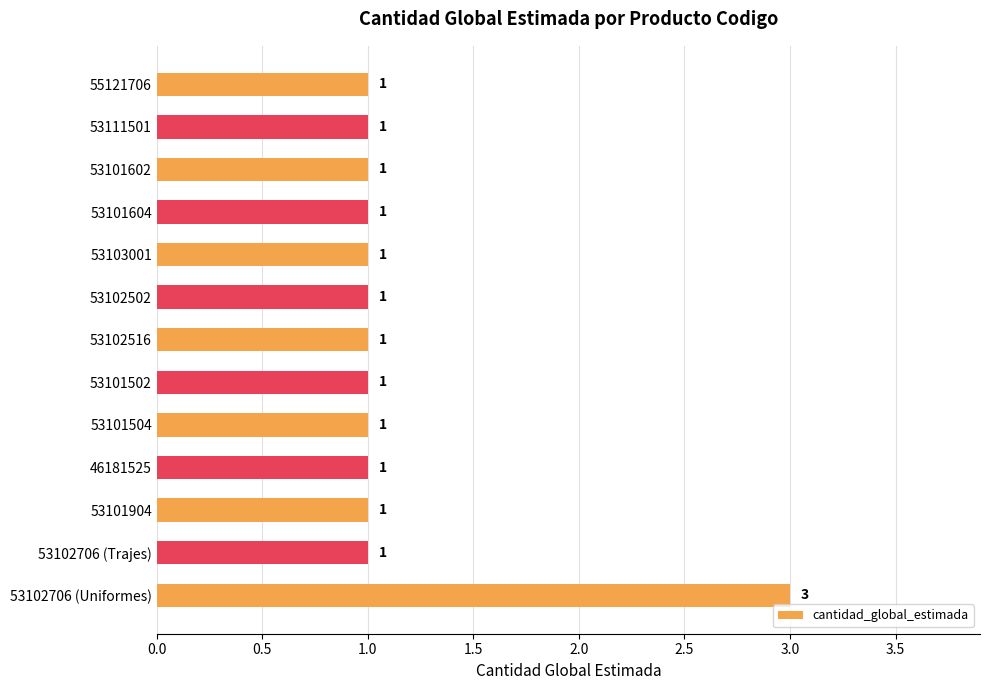

What is the label of the 13th bar from the bottom?

55121706